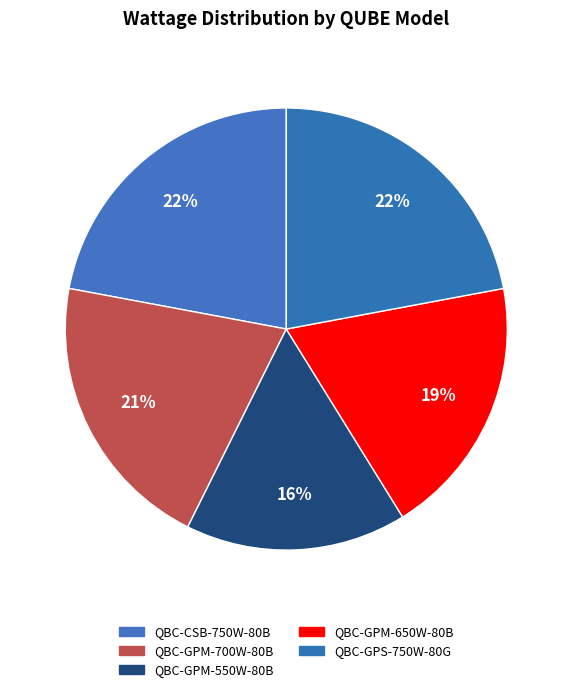

What percentage is NOT represented by QBC-GPM-550W-80B?

83.8%